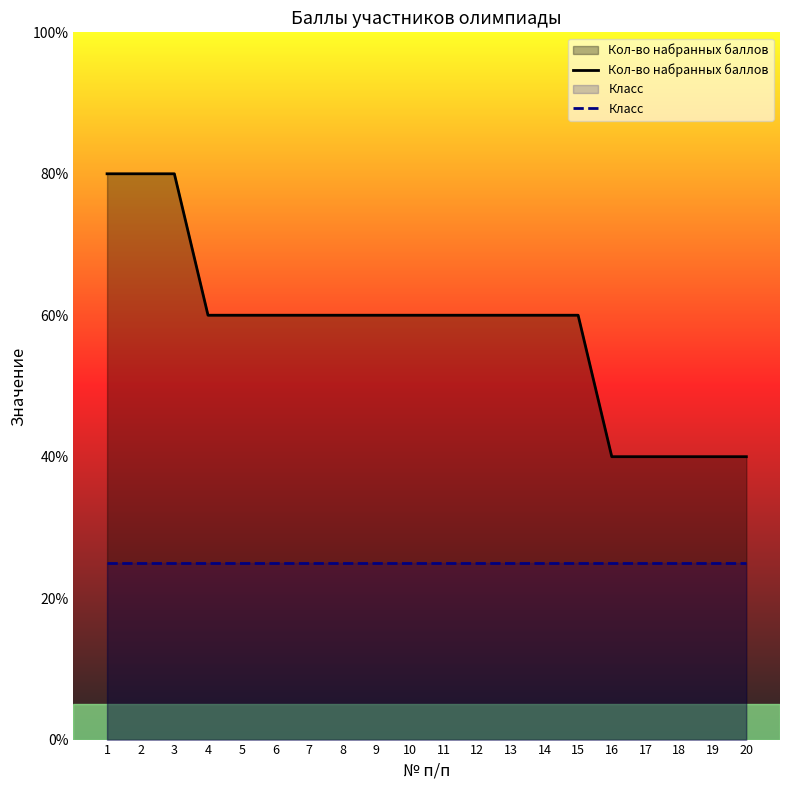

Where is Класс nearest to the value 25?

1